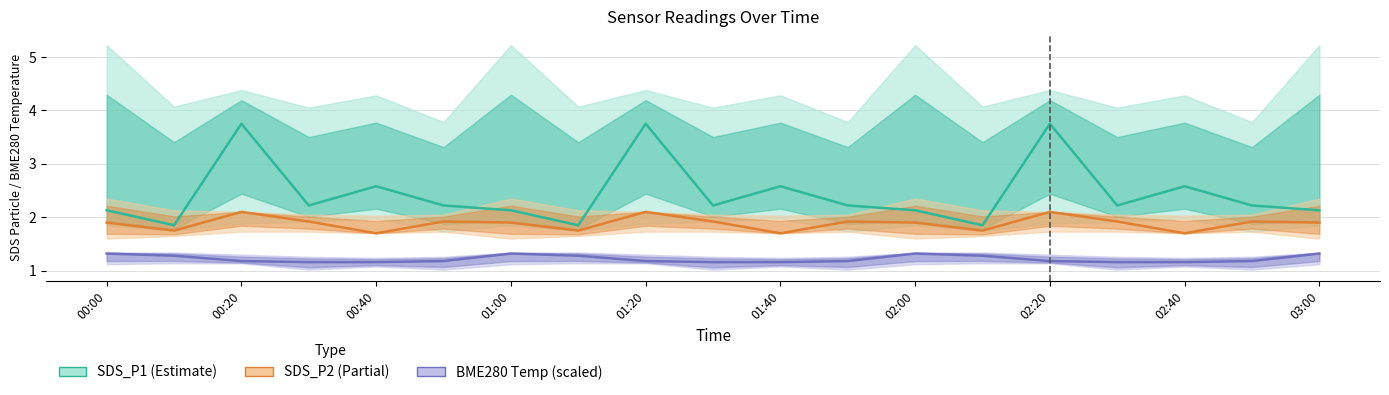

True or false: BME280 Temp (scaled) has more than 0 interior local peaks.

True